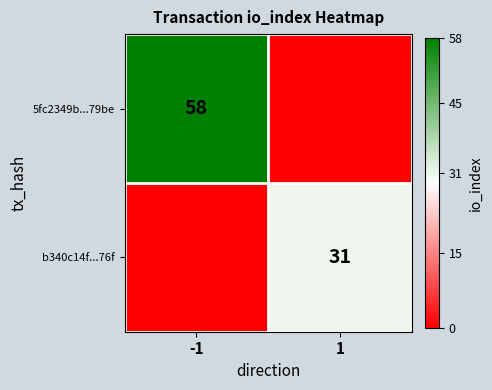

Is it true that 5fc2349b...79be equals 82 at -1?

False